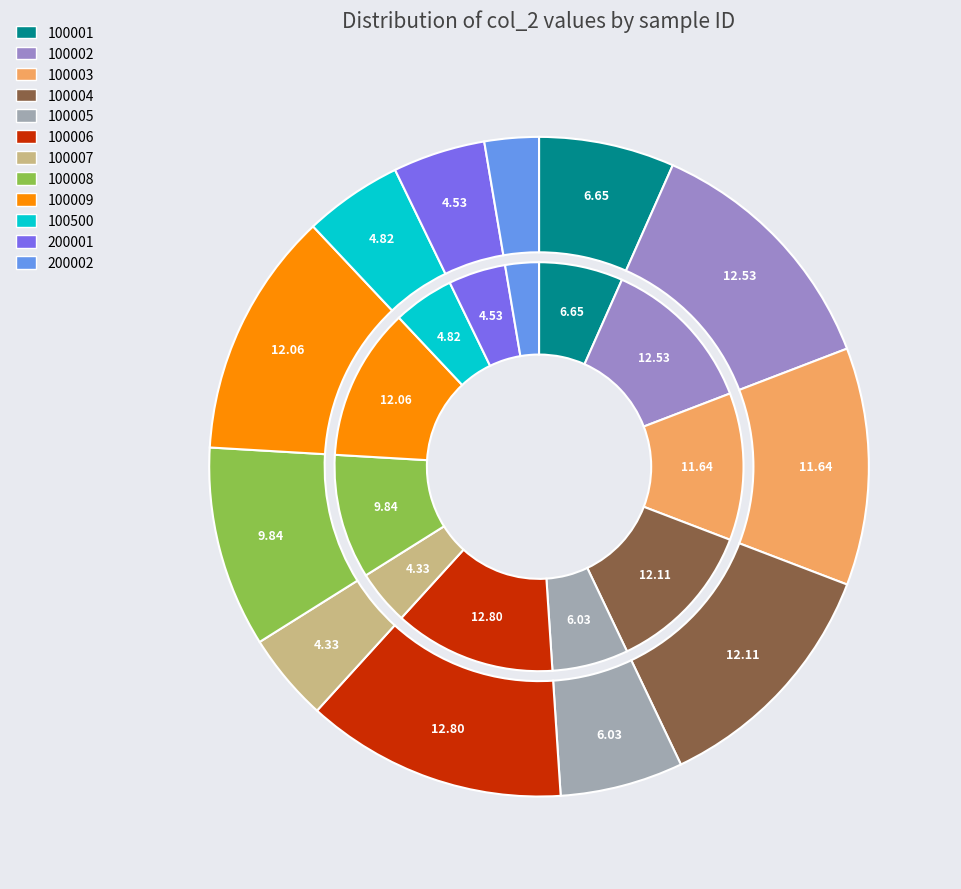

To the nearest percent, what is the combined percentage of 100005 and 200001?

11%